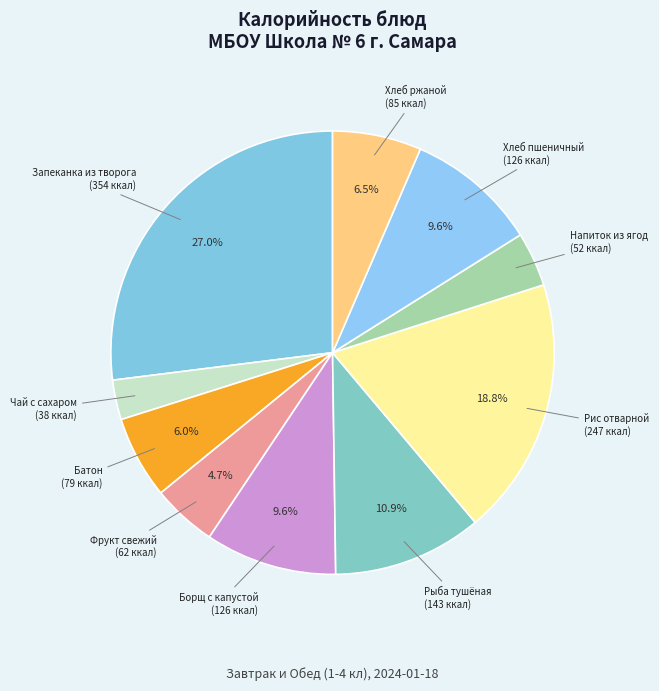

Do Чай с сахаром and Хлеб пшеничный together represent more than half of the pie?

No